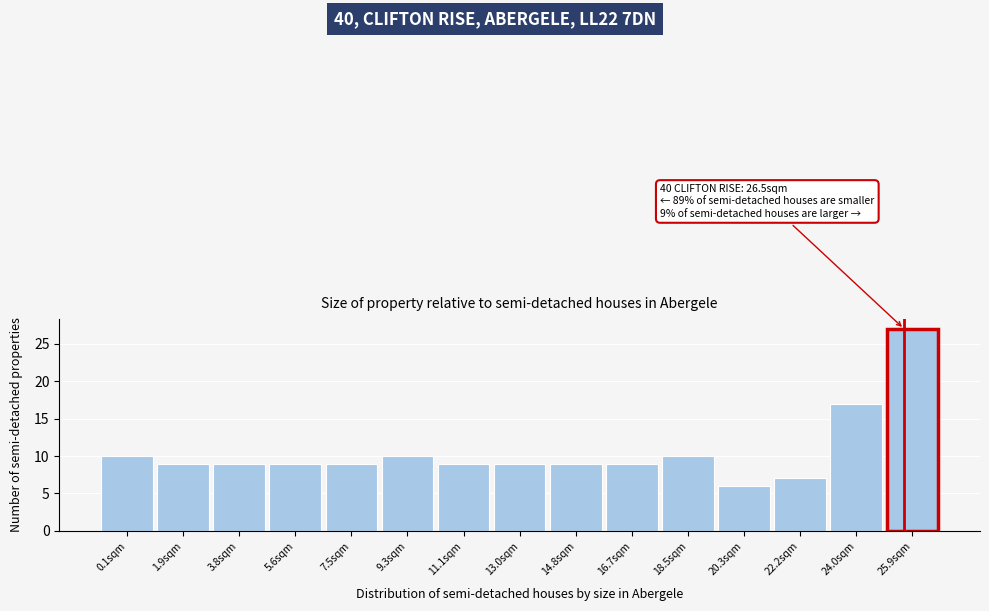

Reading left to right, what are all the values shown in this chart?

10	9	9	9	9	10	9	9	9	9	10	6	7	17	27